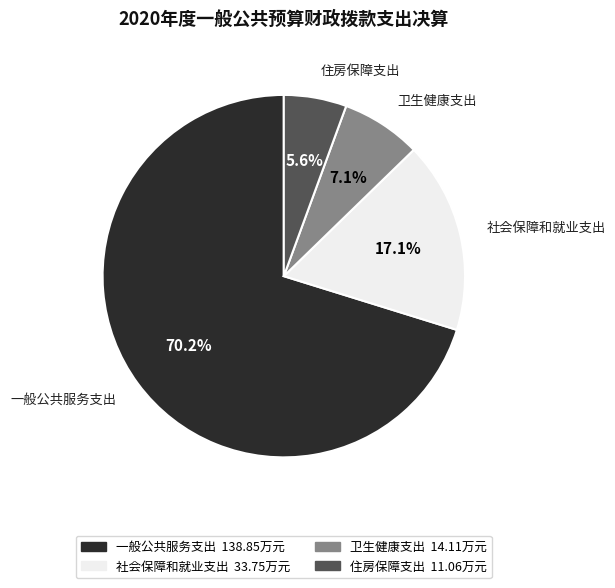

The 卫生健康支出 slice represents 1% of the pie. True or false?

False